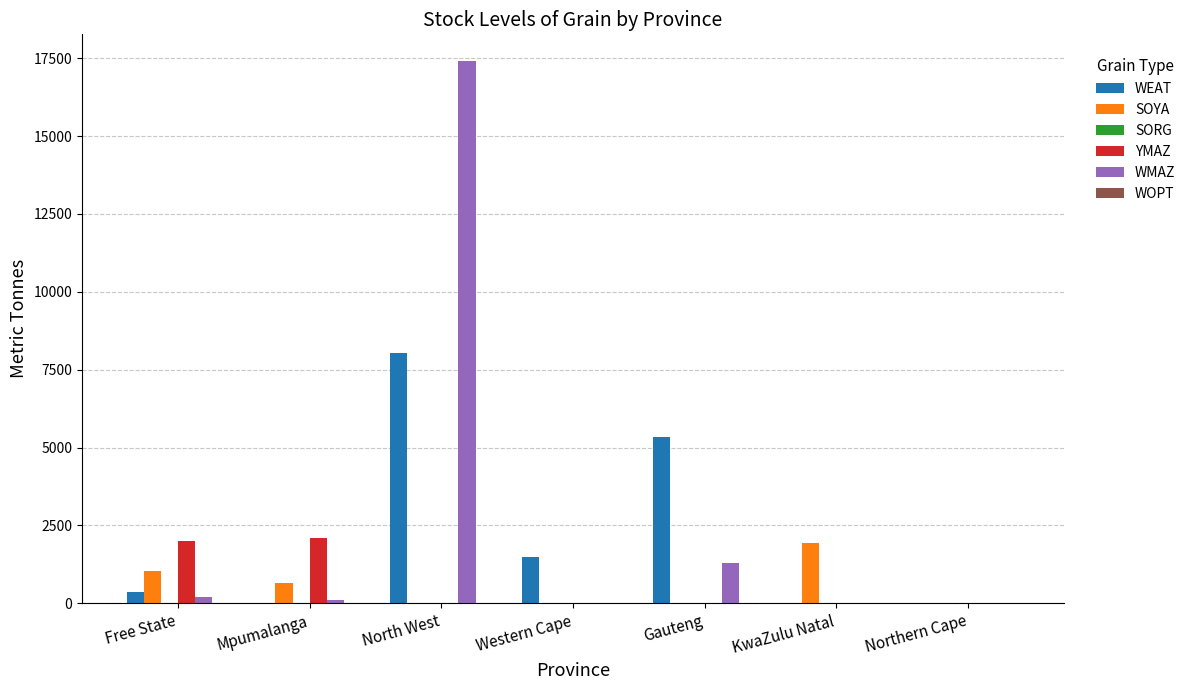

Between Western Cape and Gauteng, which series saw the biggest shift?

WEAT